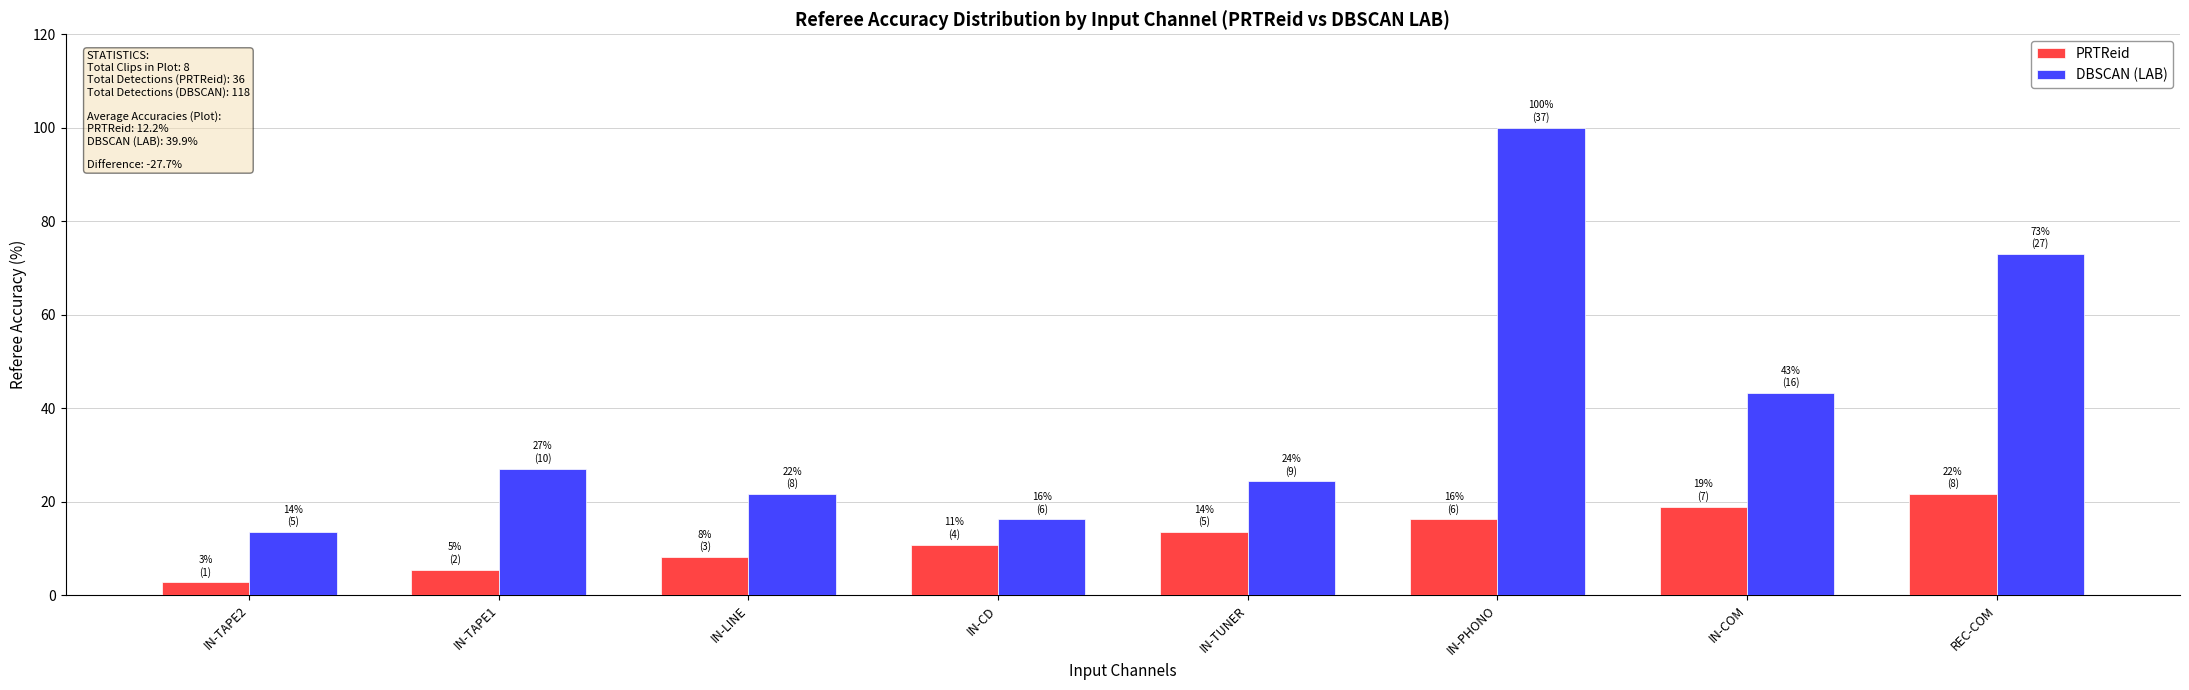

What is the label of the 8th bar from the right?

IN-TAPE2